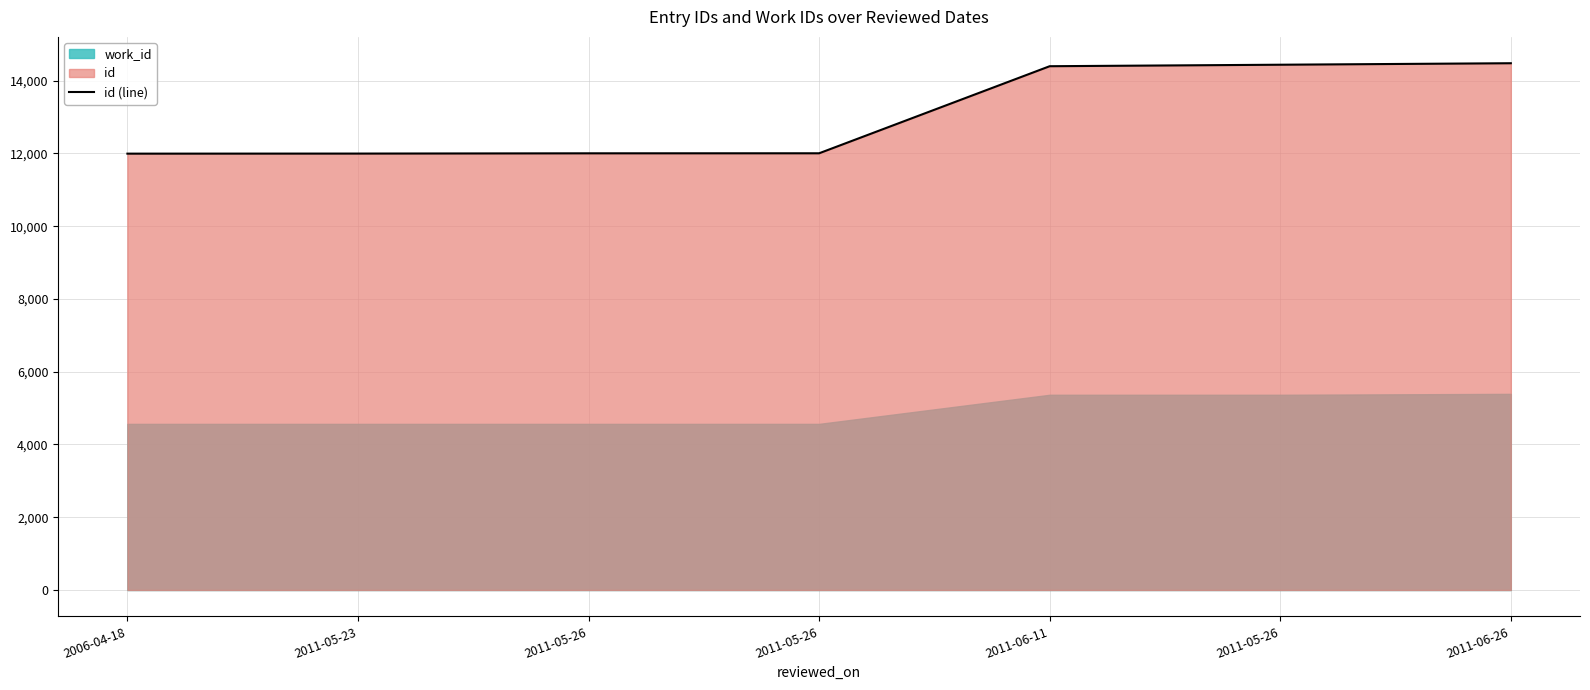

How many lines are shown in the chart?

1